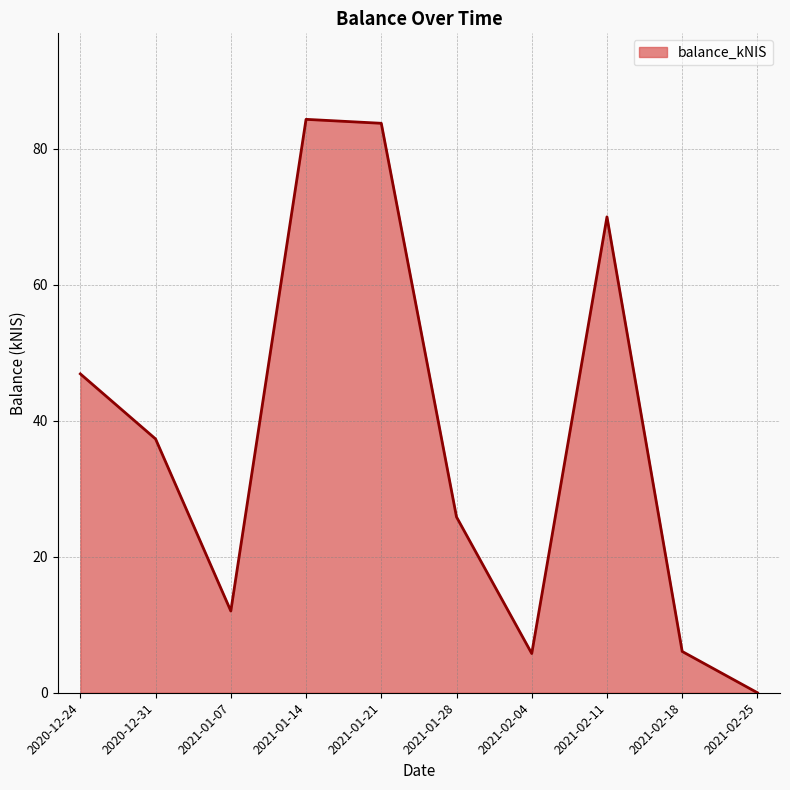

What position from the right is 2021-01-07?

8